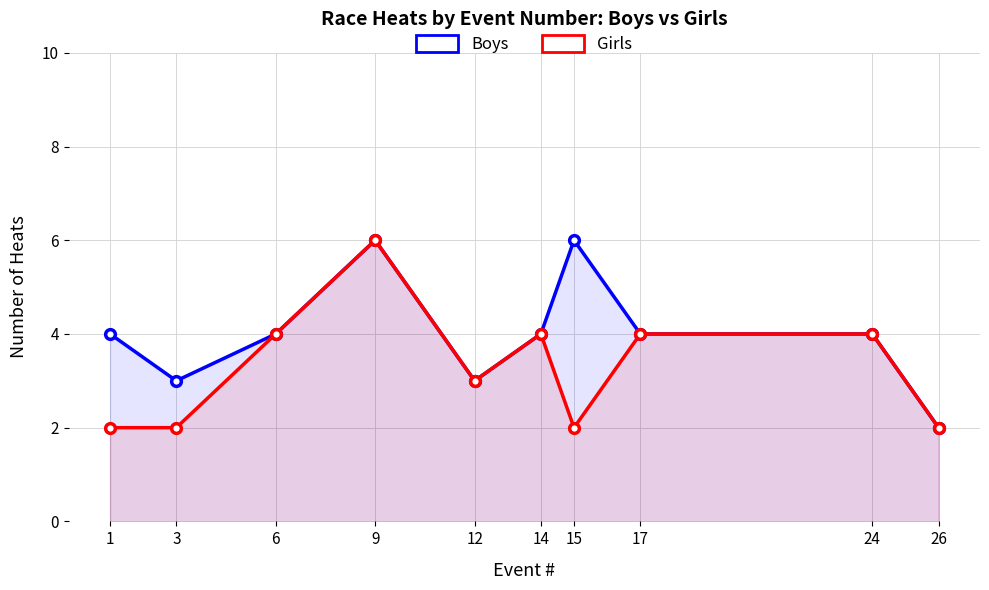

Count the number of categories in the chart.

10